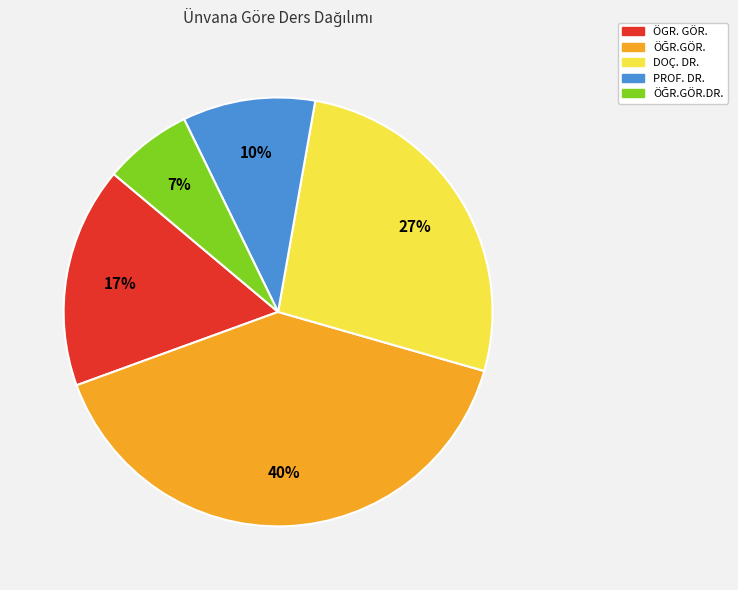

To the nearest percent, what is the average slice percentage?

20%